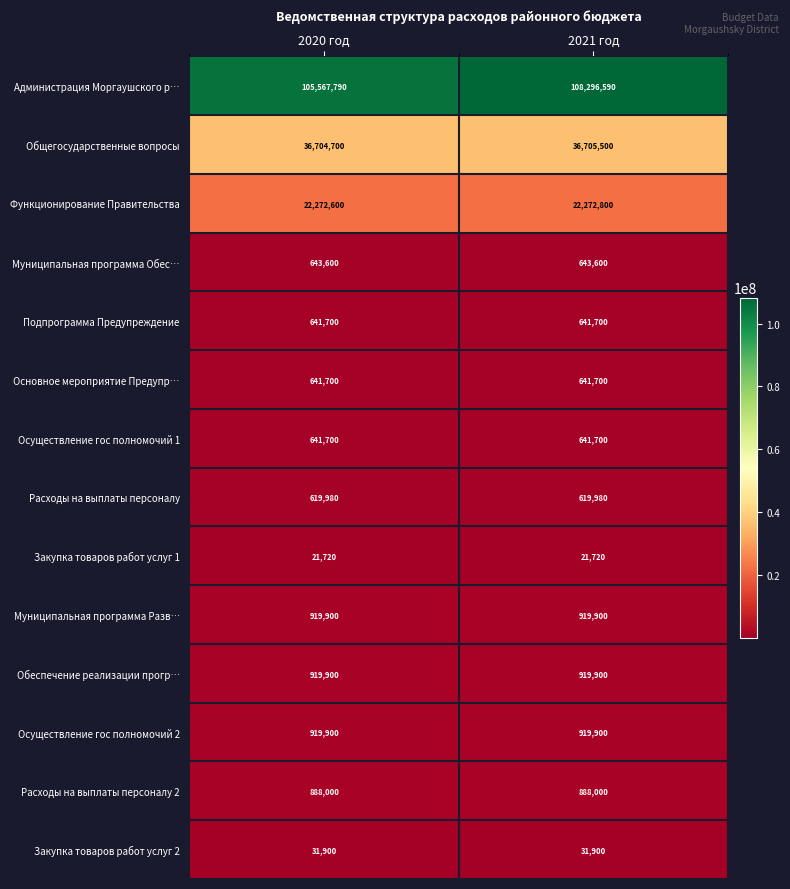

The value of Подпрограмма Предупреждение at 2020 год is 1082502. True or false?

False